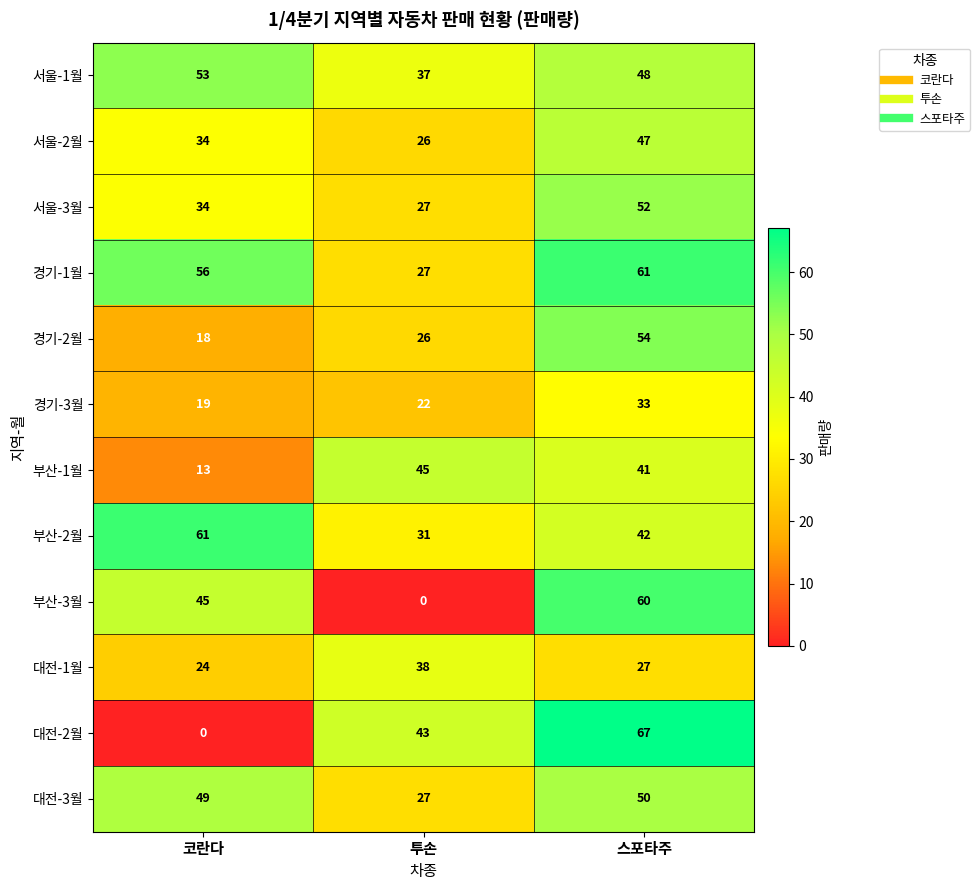

Which series has the largest range (max minus min)?

대전-2월